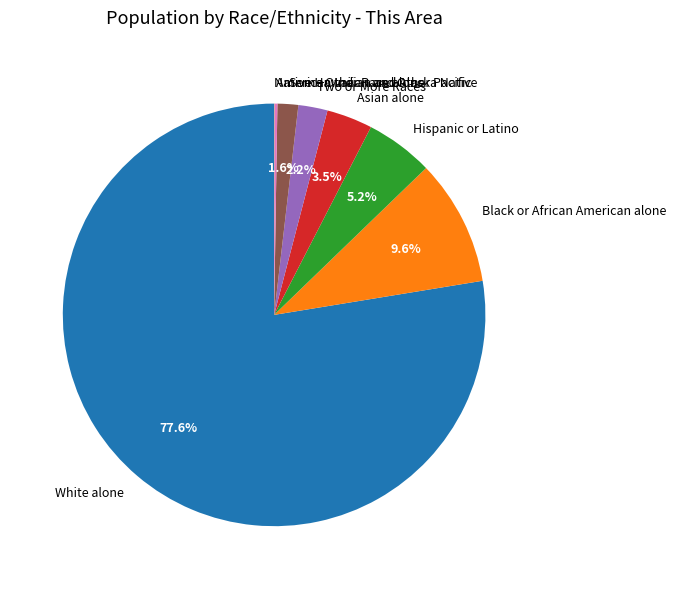

To the nearest percent, what is the difference between the largest and smallest slice percentages?

78%